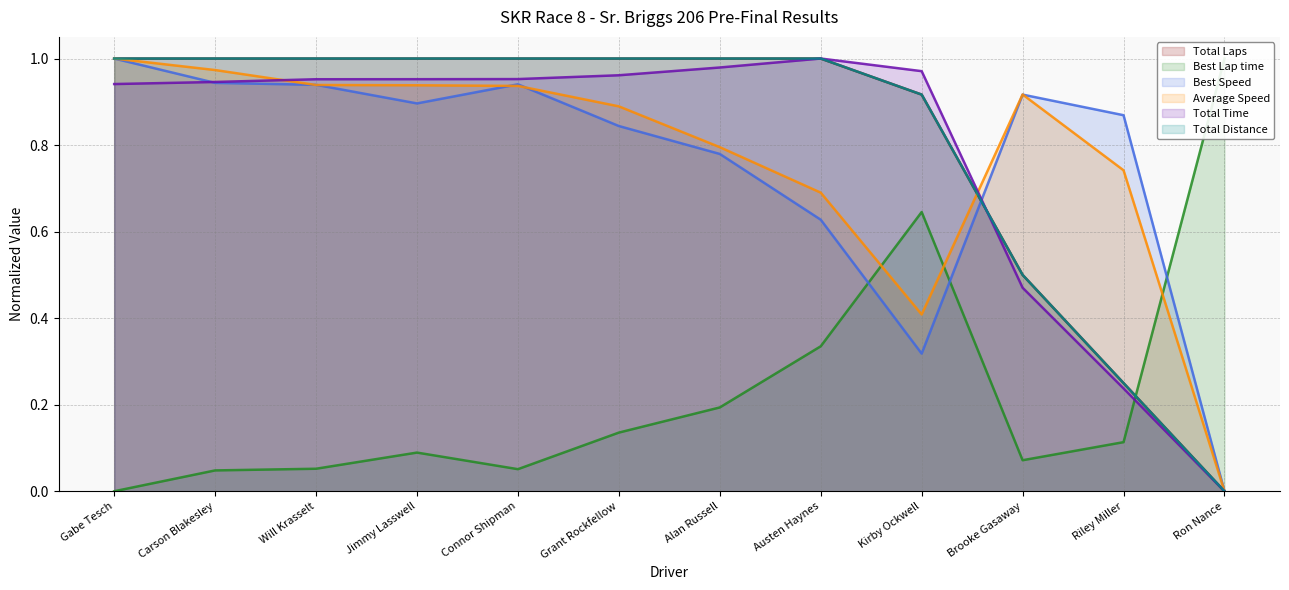

What position from the left is Riley Miller?

11